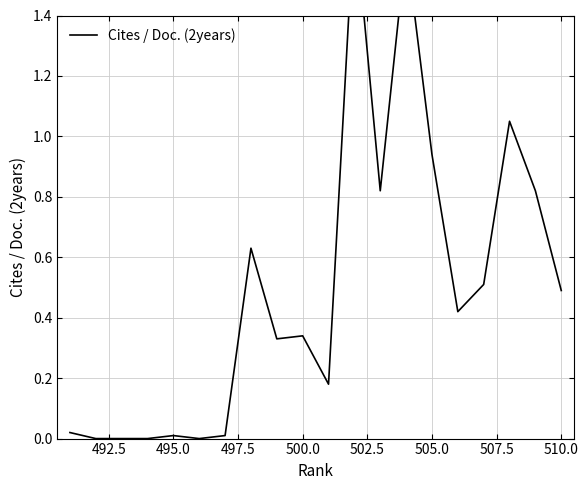

How many interior local valleys (lower than both neighbors) does the data have?

5